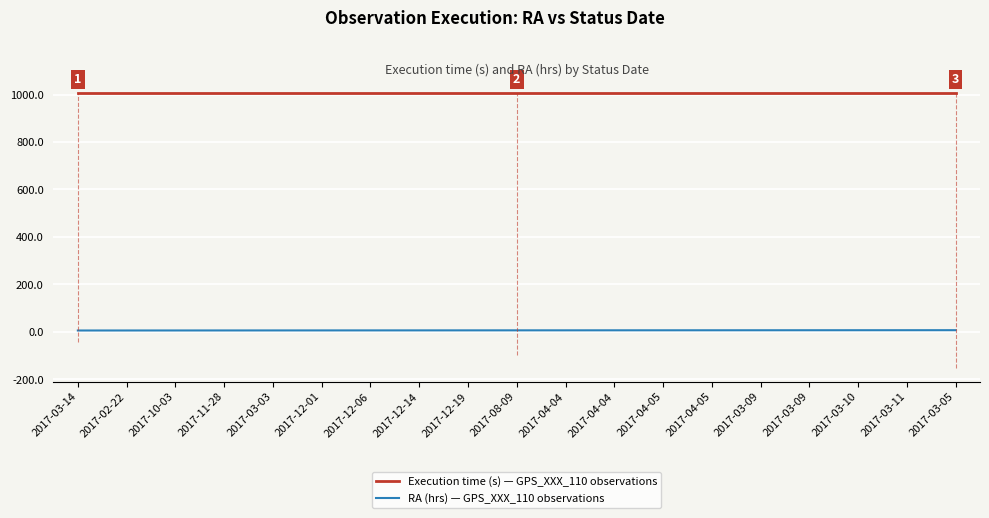

True or false: RA (hrs) — GPS_XXX_110 observations has more than 2 points higher than both neighbors.

False